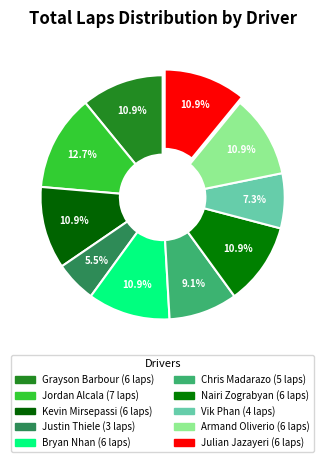

How many segments does this pie chart have?

10